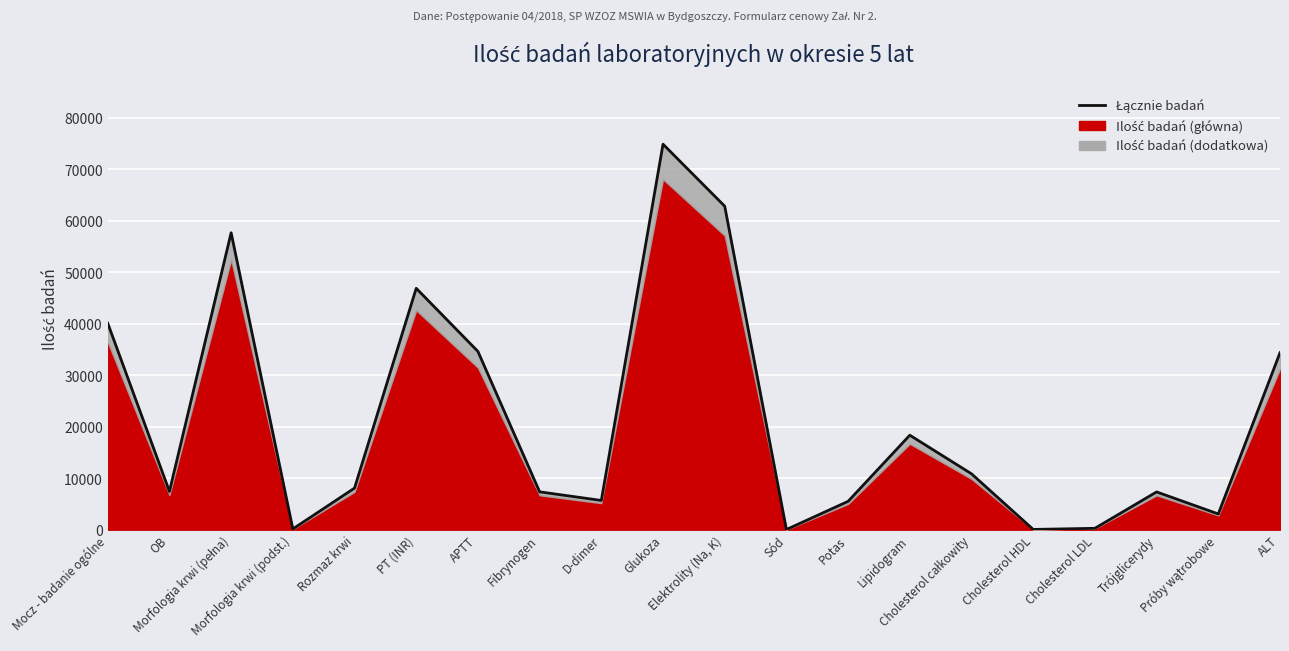

What is the label of the 5th point from the right?

Cholesterol HDL